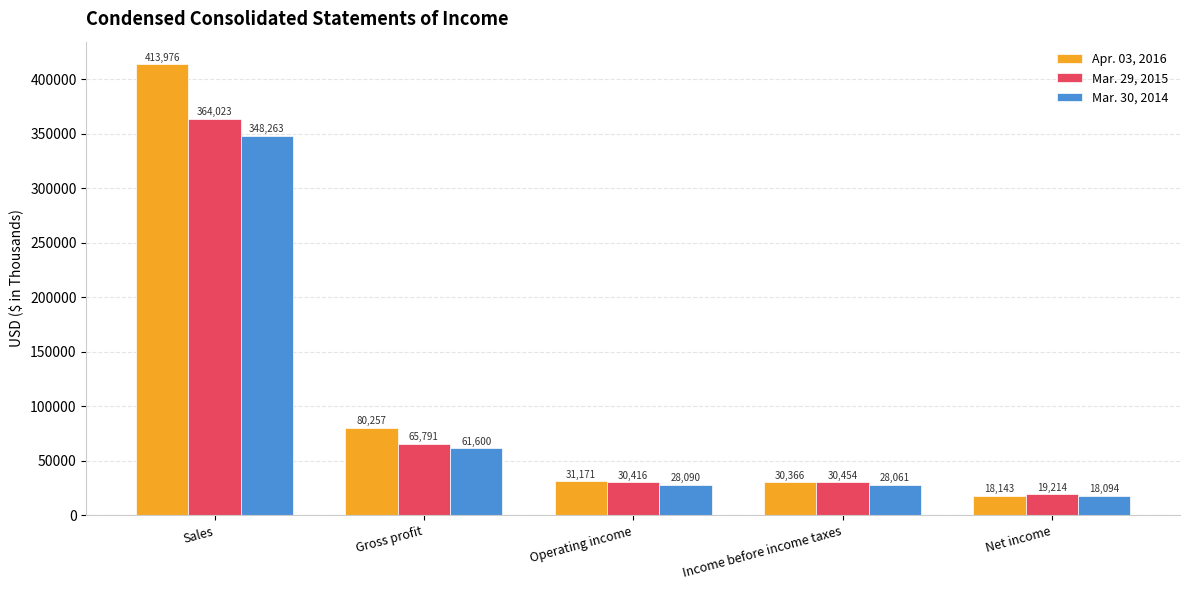

At which category is the sum across all series the highest?

Sales